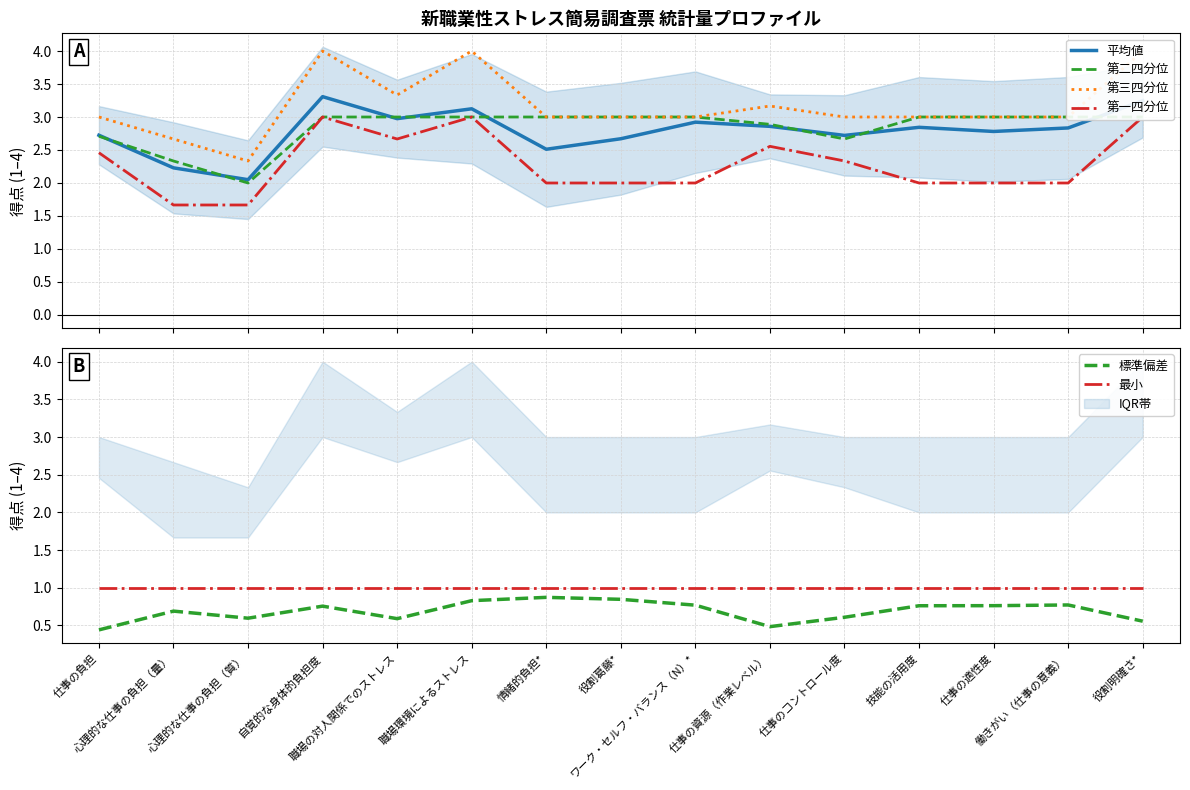

At which category does the chart reach its peak across all series?

自覚的な身体的負担度